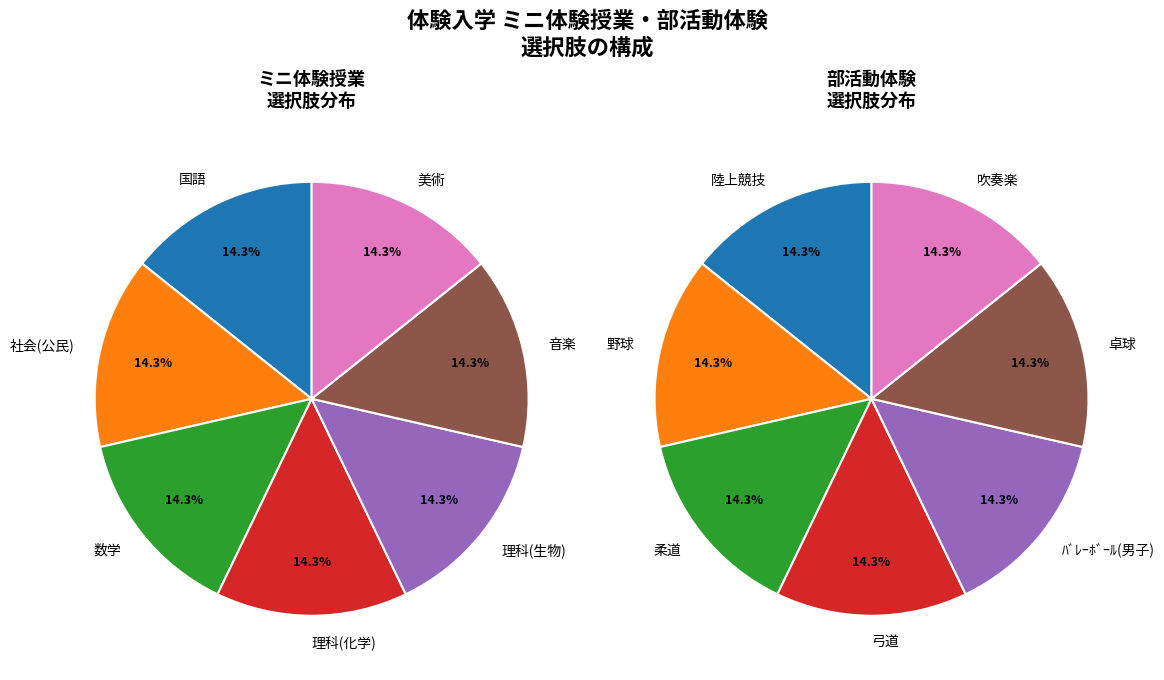

How many segments does this pie chart have?

7